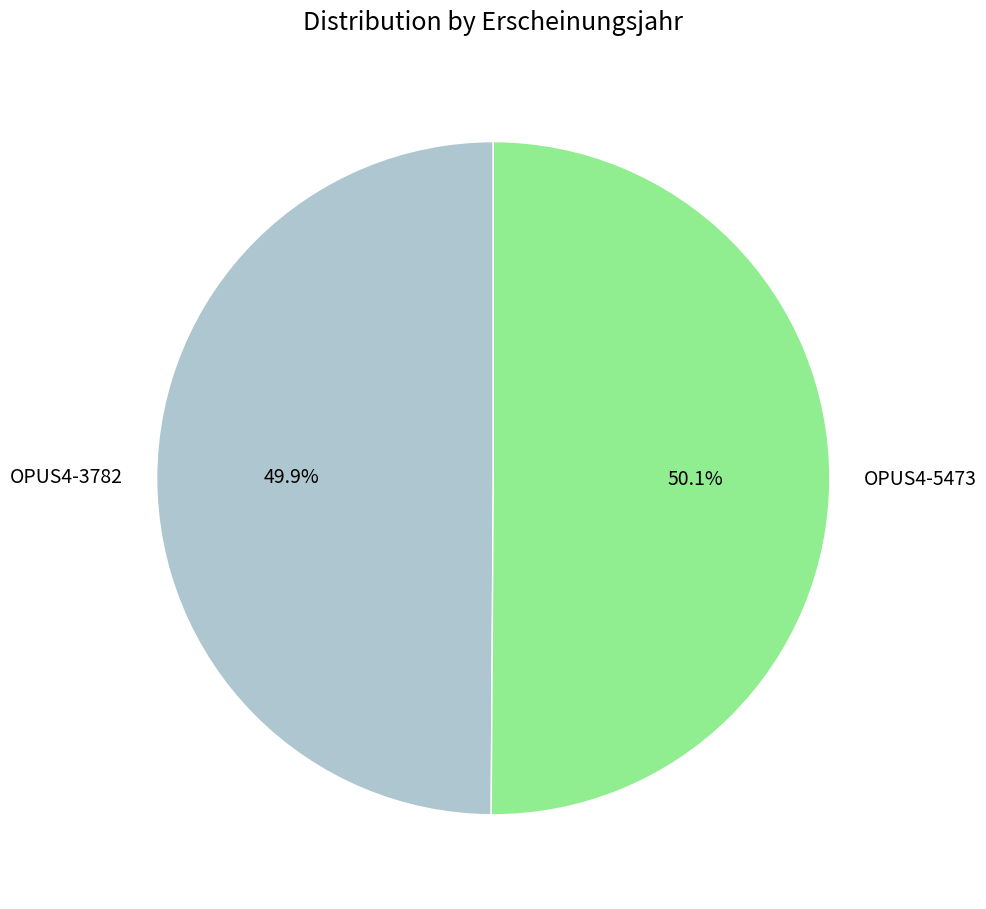

Is the sum of OPUS4-5473 and OPUS4-3782 greater than half?

Yes